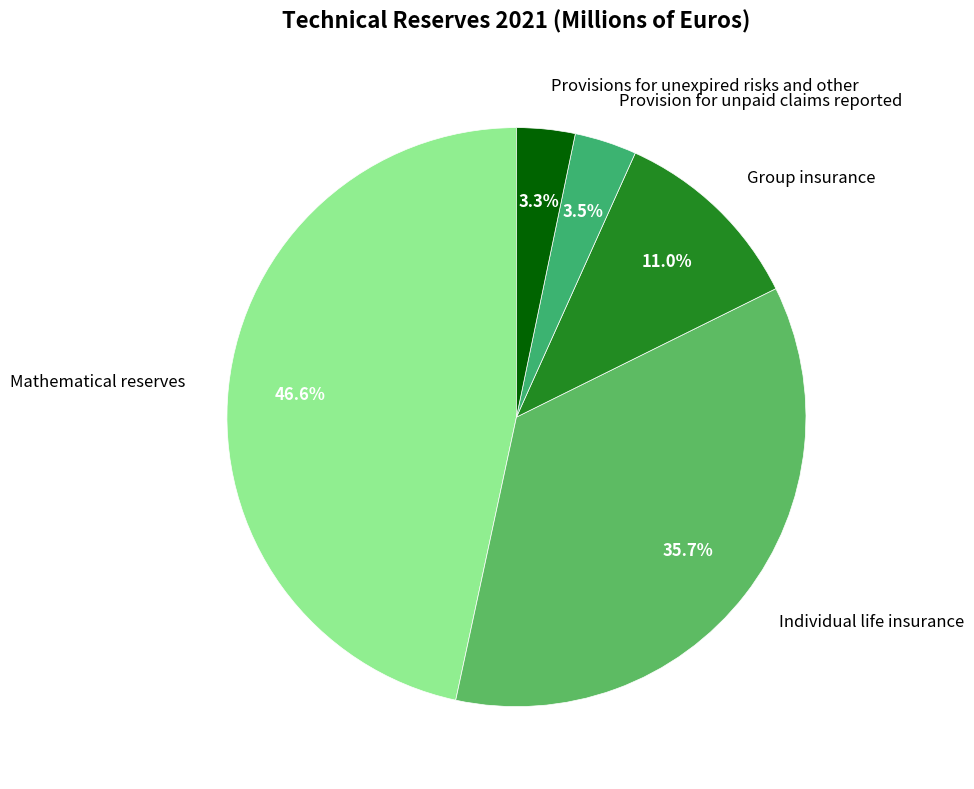

Which category has the biggest portion of the pie?

Mathematical reserves